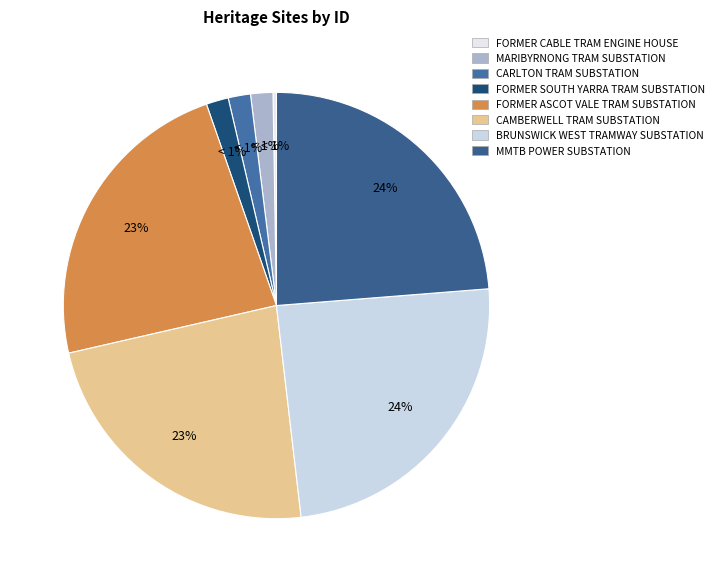

To the nearest percent, what percentage of the pie is CARLTON TRAM SUBSTATION?

2%